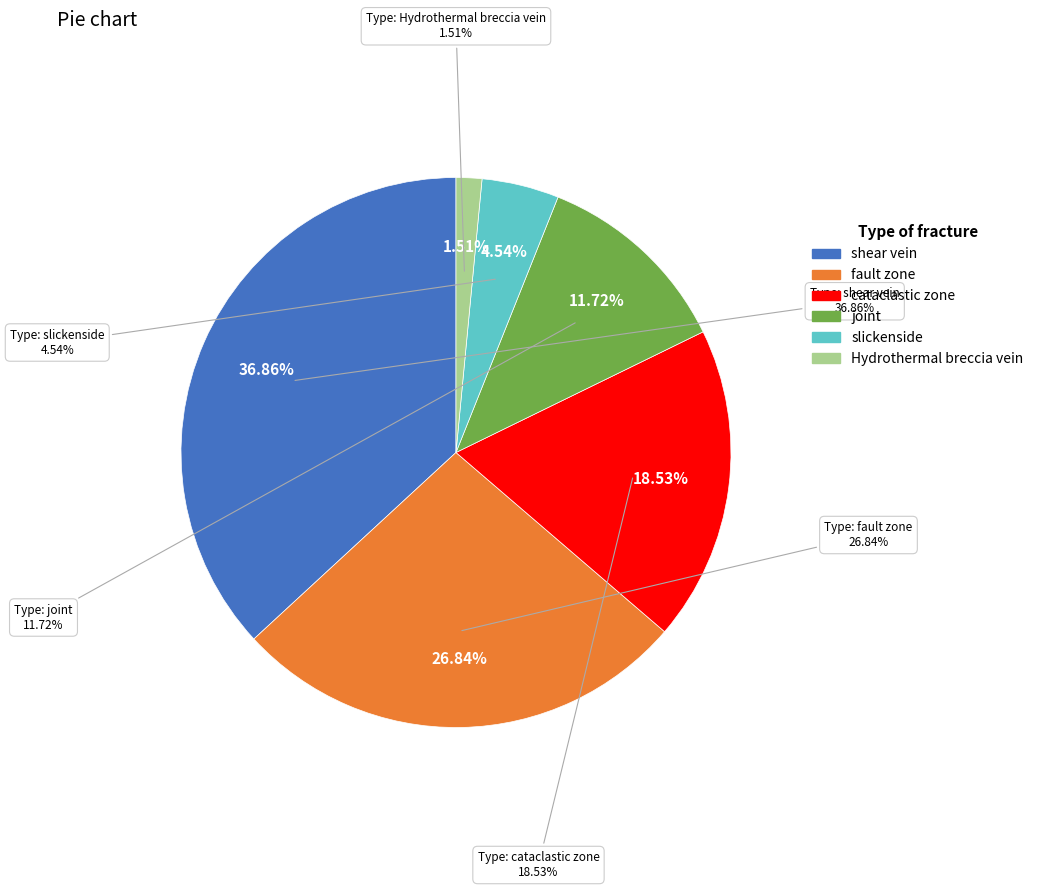

What is the smallest slice in the pie chart?

Hydrothermal breccia vein